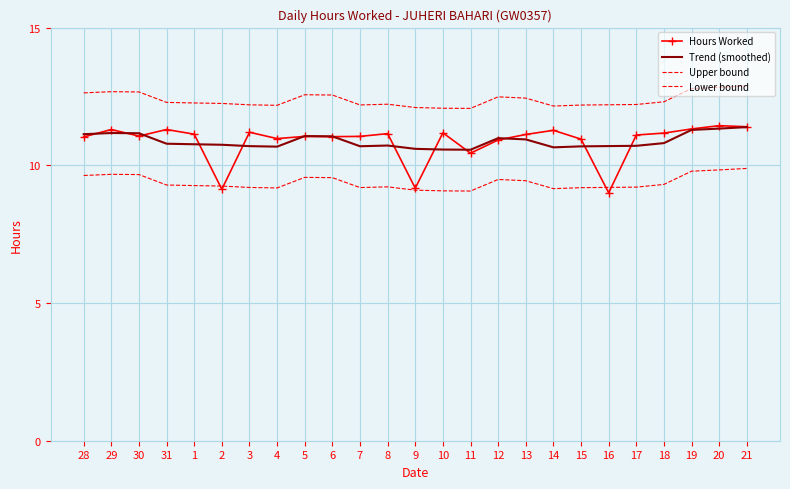

Which series ends up on top after the final intersection of Hours Worked and Lower bound?

Hours Worked